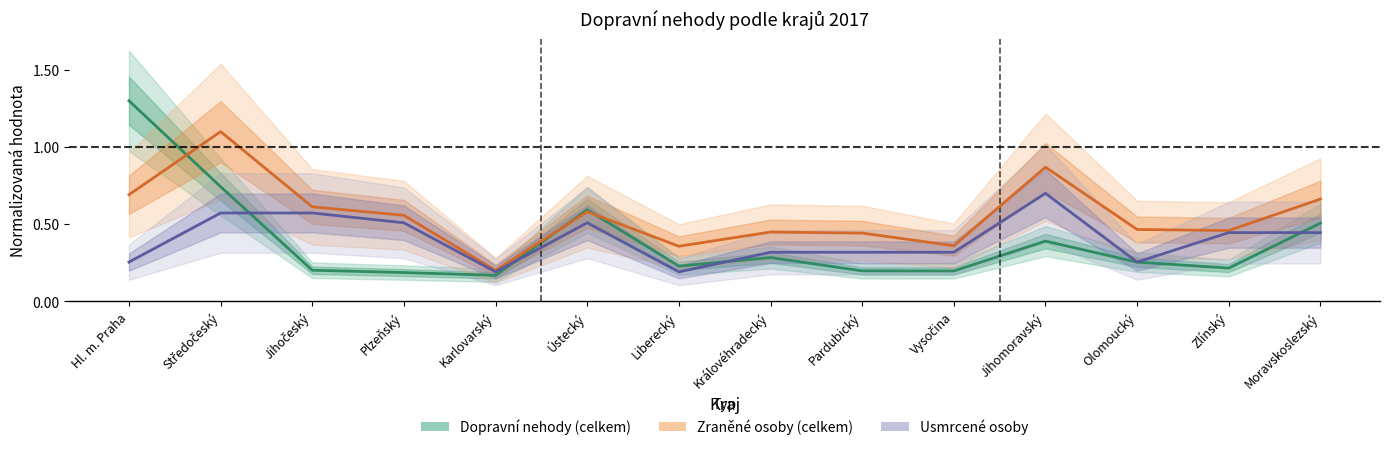

What value does the Dopravní nehody (celkem) series have at Karlovarský?

0.2